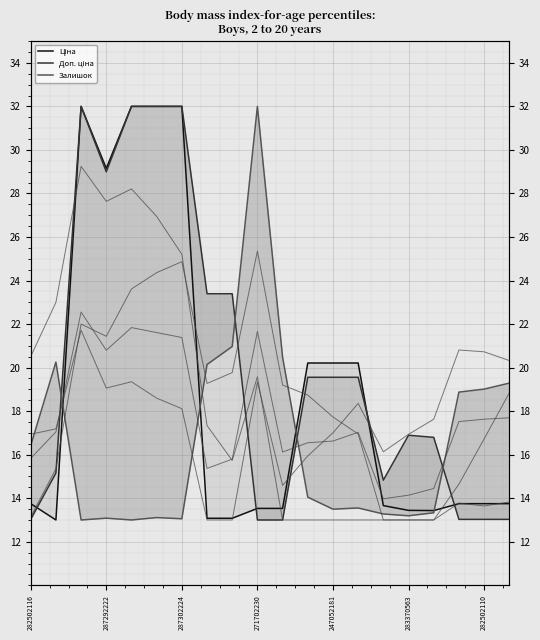

Which category has the lowest value across all series?

287292222